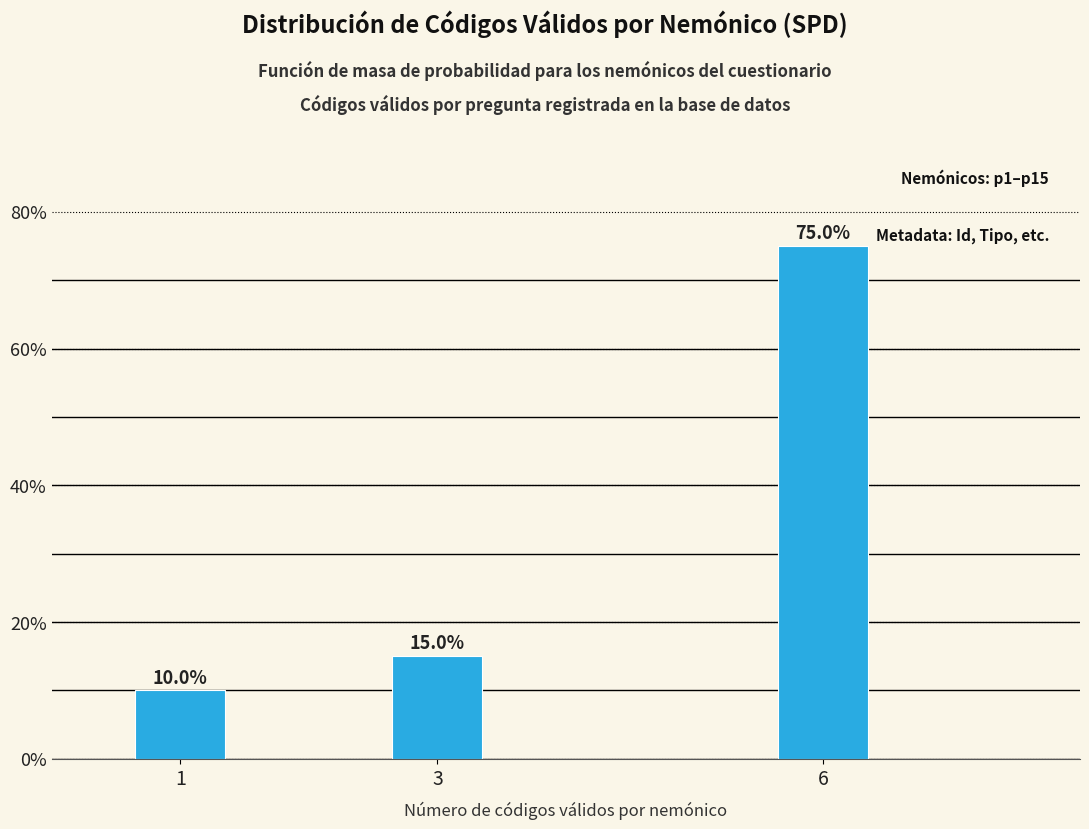

Reading left to right, list all the values displayed in this chart.

10	15	75